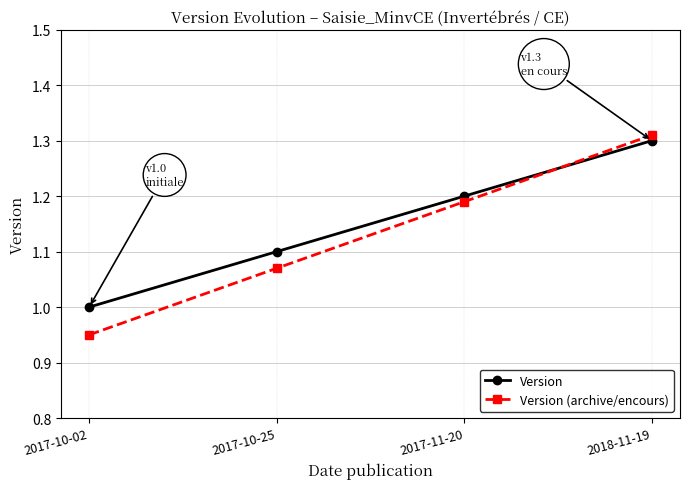

The value of Version (archive/encours) at 2018-11-19 is 1.3. True or false?

True